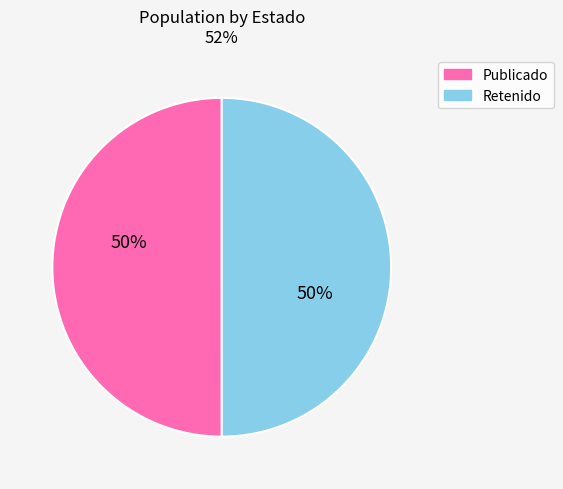

How many slices are in this pie chart?

2